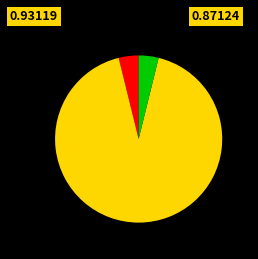

Count the number of slices in the pie.

3